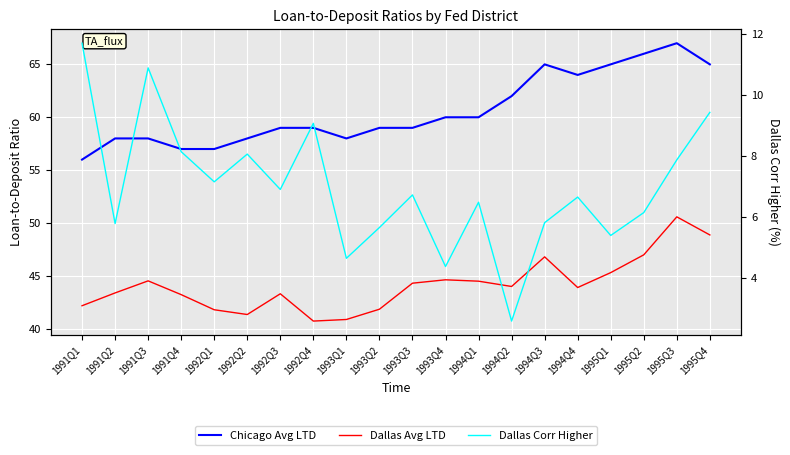

What is the smallest value displayed?

2.6